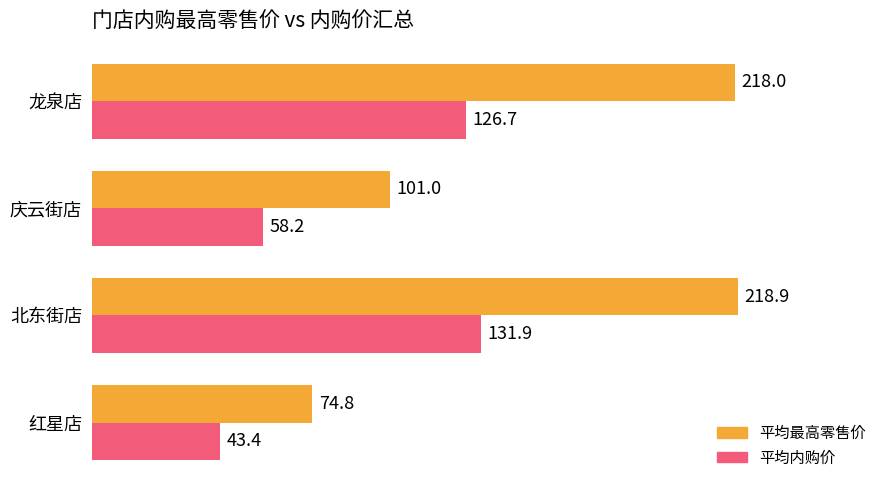

What is the maximum value for 平均最高零售价?

218.9